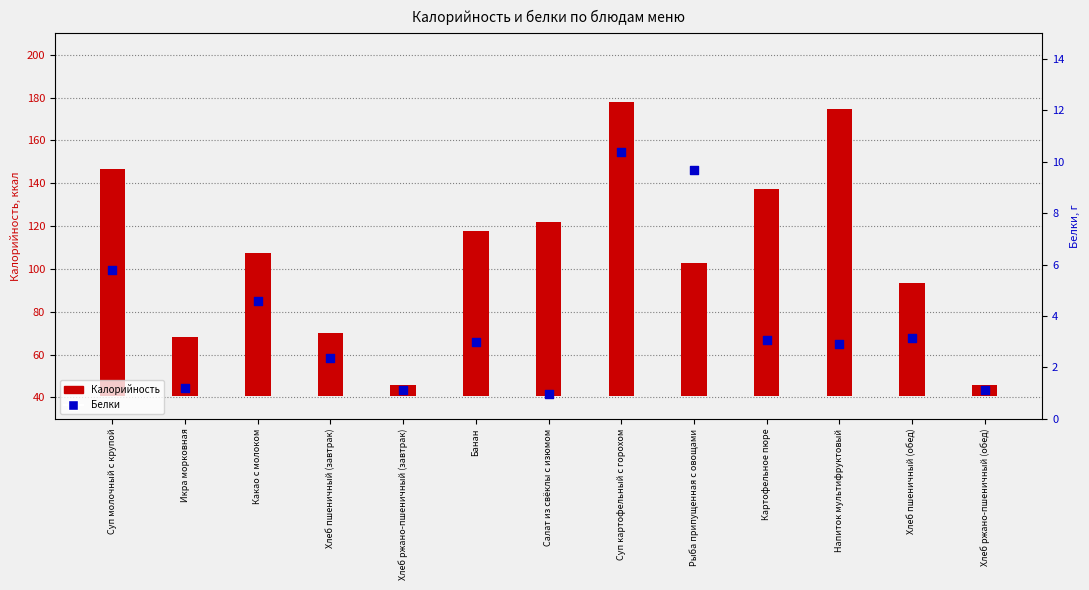

Is the value of Калорийность at Какао с молоком greater than the value of Белки at Картофельное пюре?

Yes